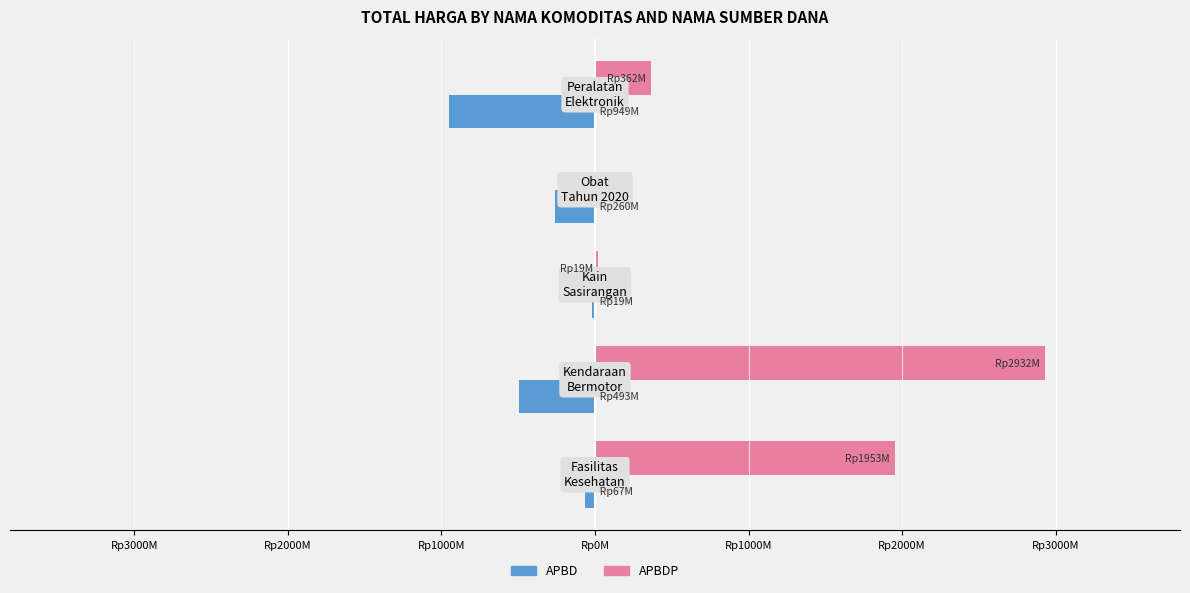

List the series in order of their overall mean, highest first.

APBDP, APBD